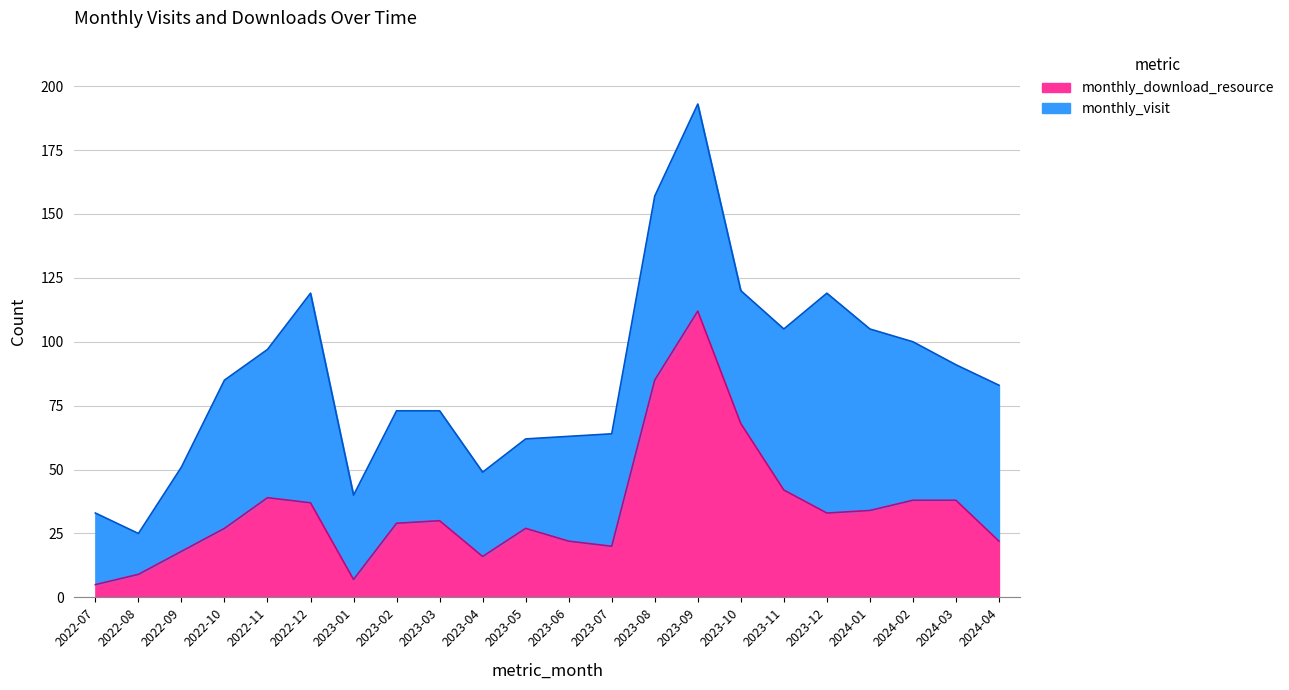

What is the change in value from 2023-07 to 2023-11?

+22